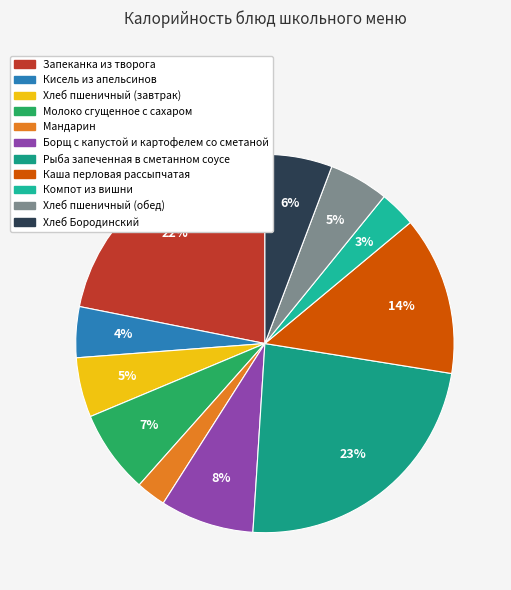

Which slice is the largest?

Рыба запеченная в сметанном соусе